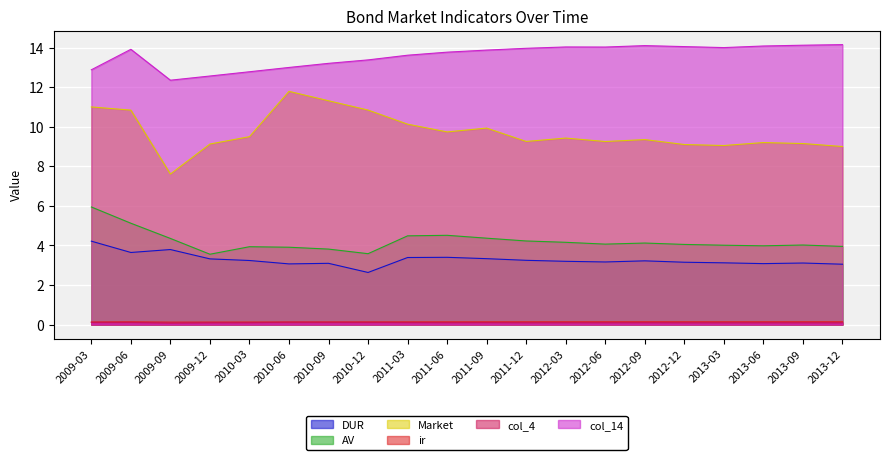

How many interior local peaks does the ir series have?

3